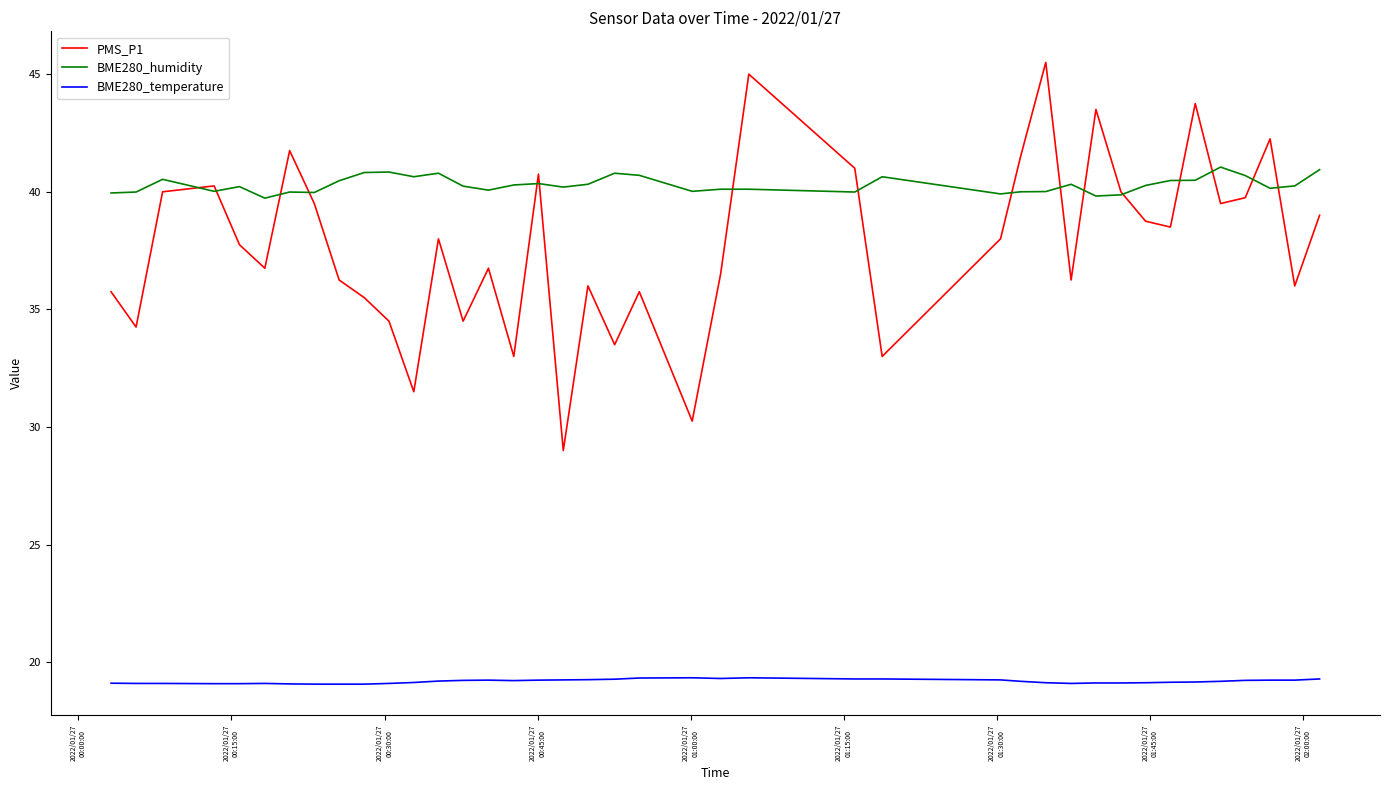

List the series in order of their peak value, lowest first.

BME280_temperature, BME280_humidity, PMS_P1